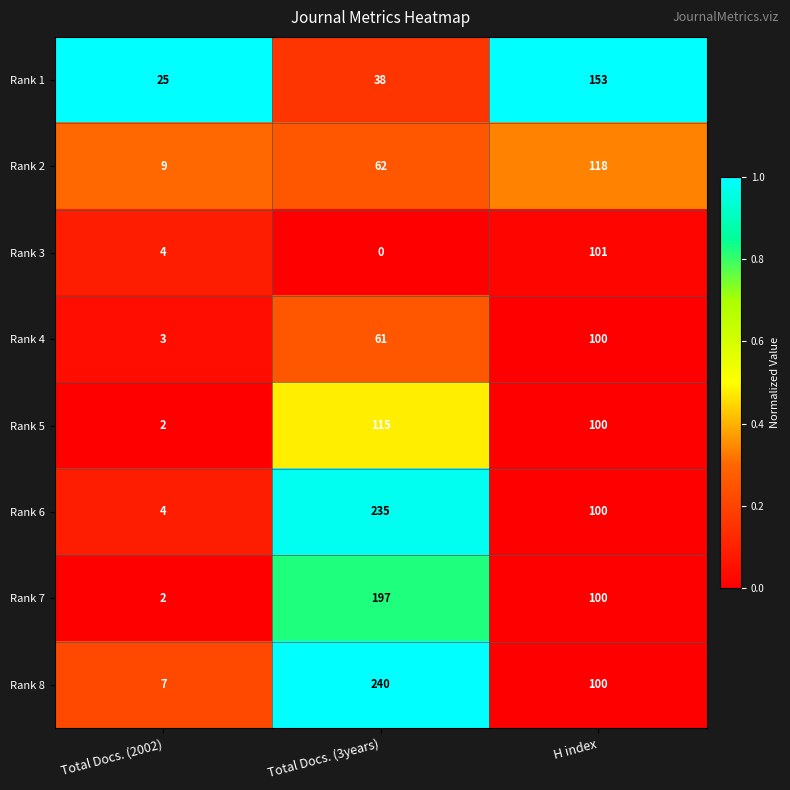

How many categories are shown in the chart?

3